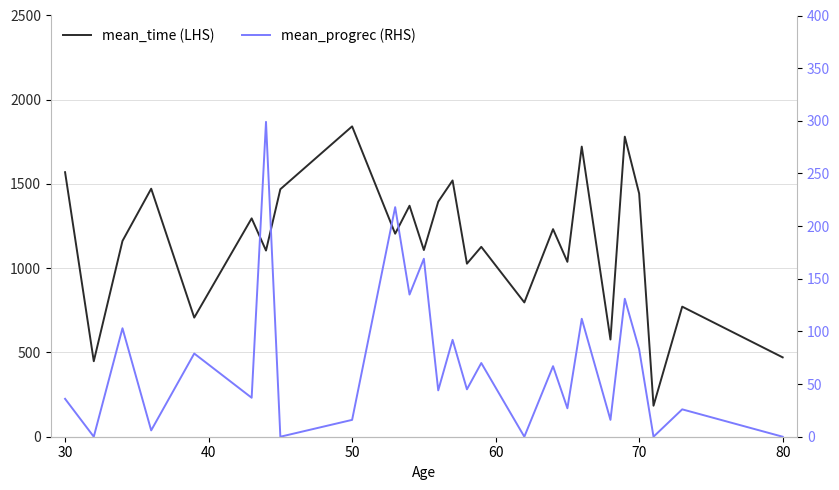

The mean_time (LHS) series shows 2353 at 21. True or false?

False